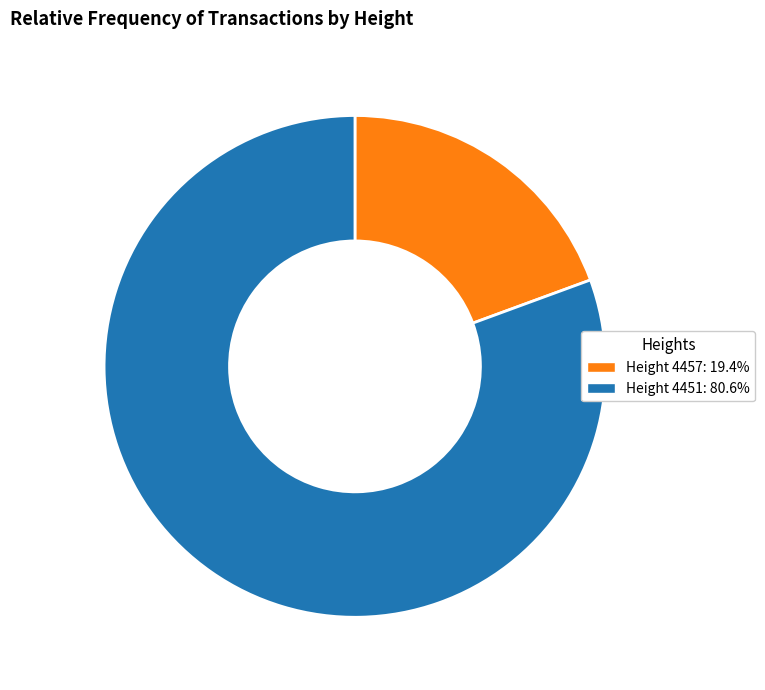

How many segments does this pie chart have?

2